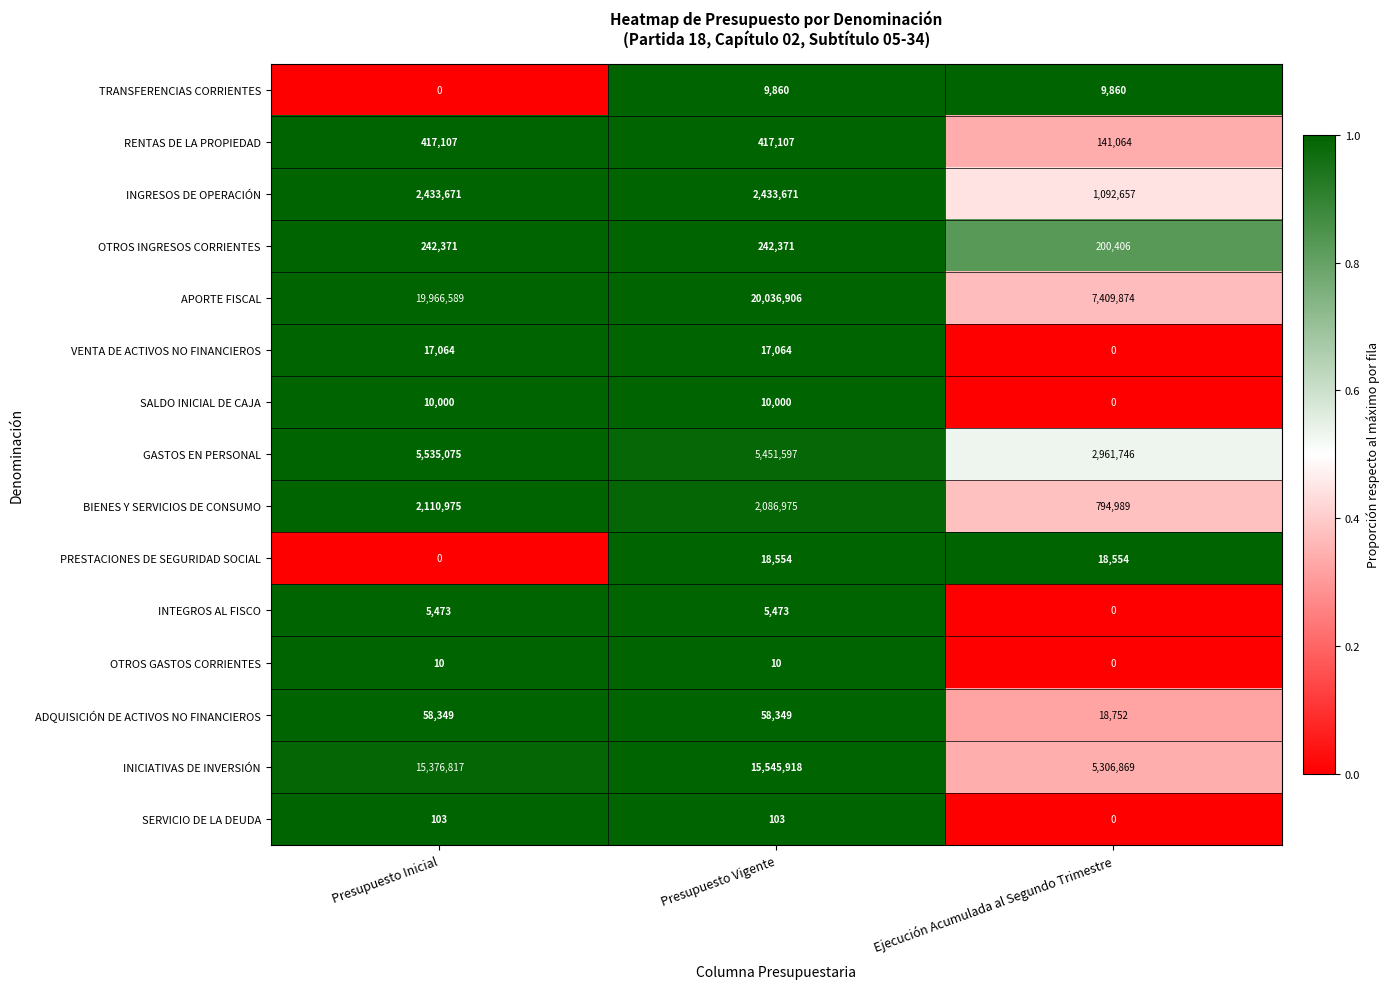

How many series are shown in this chart?

15